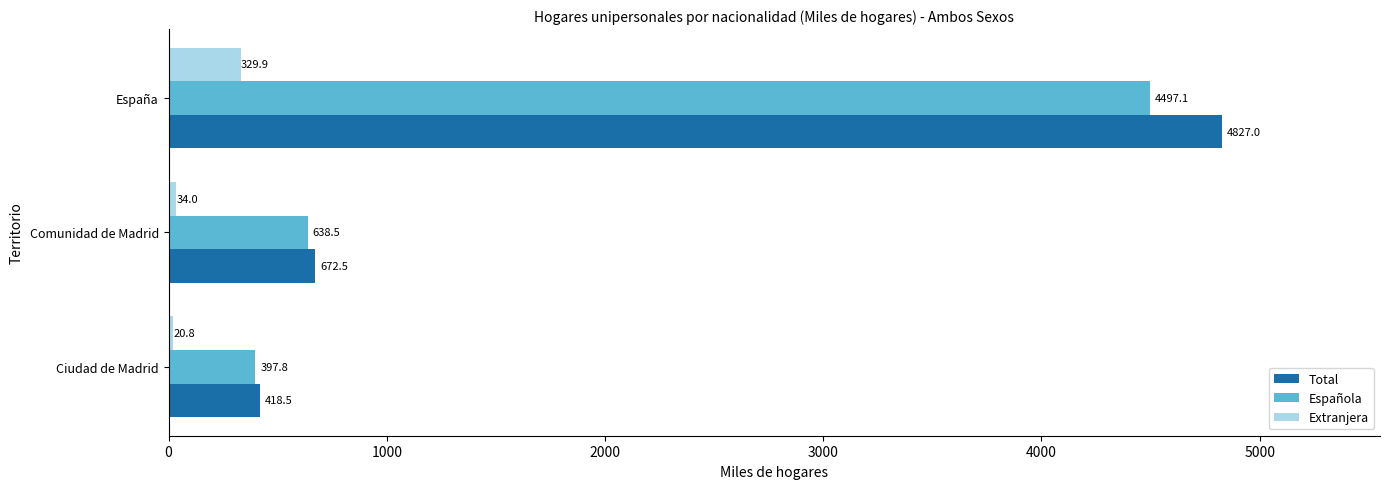

What is the smallest value displayed?

20.8